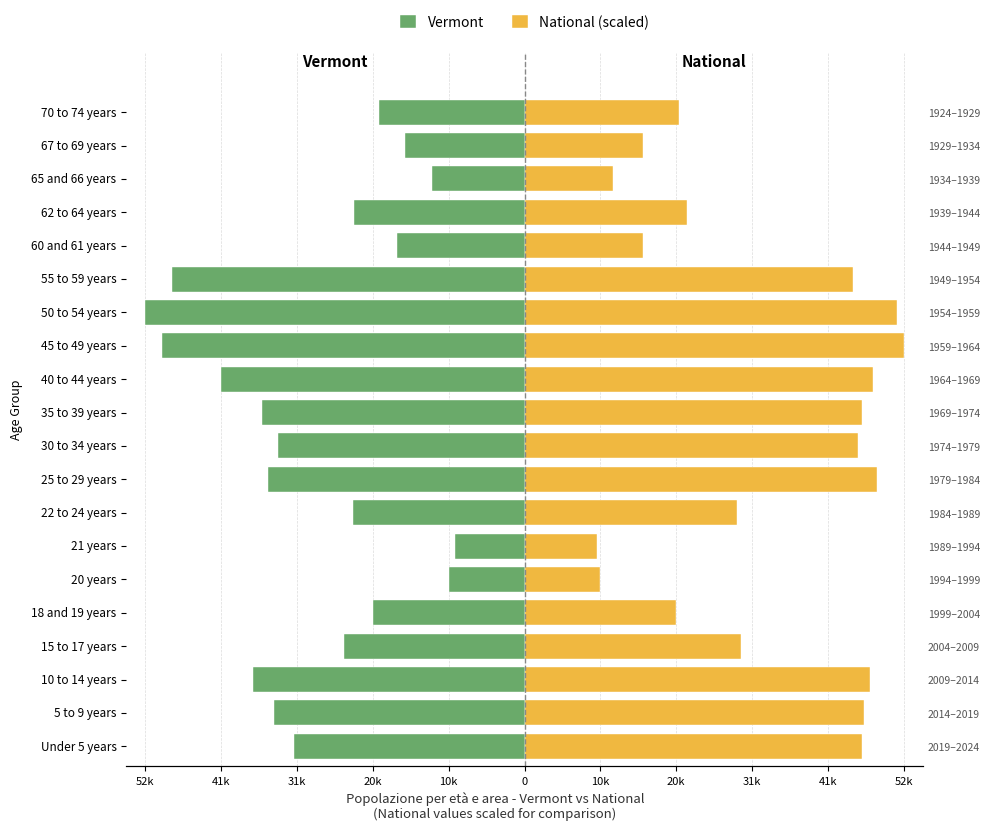

What is the sum of the Vermont values at 20 years and 10 to 14 years?

-48070.0